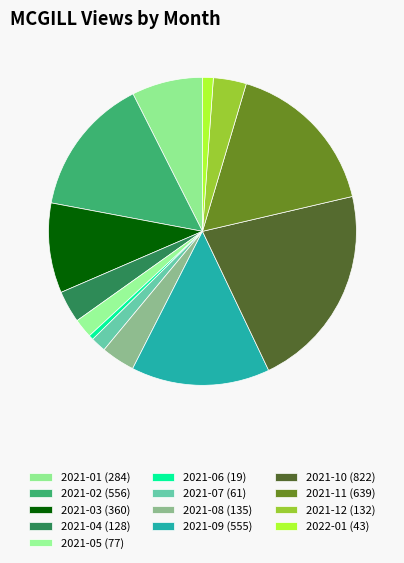

Count the number of slices in the pie.

13